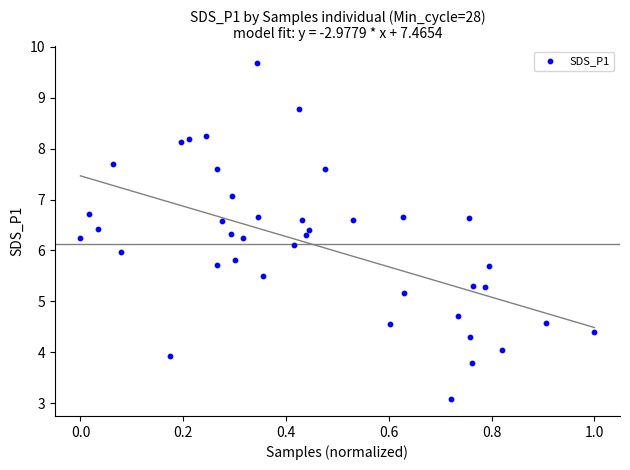

What is the range of Y values (max minus min)?

6.6